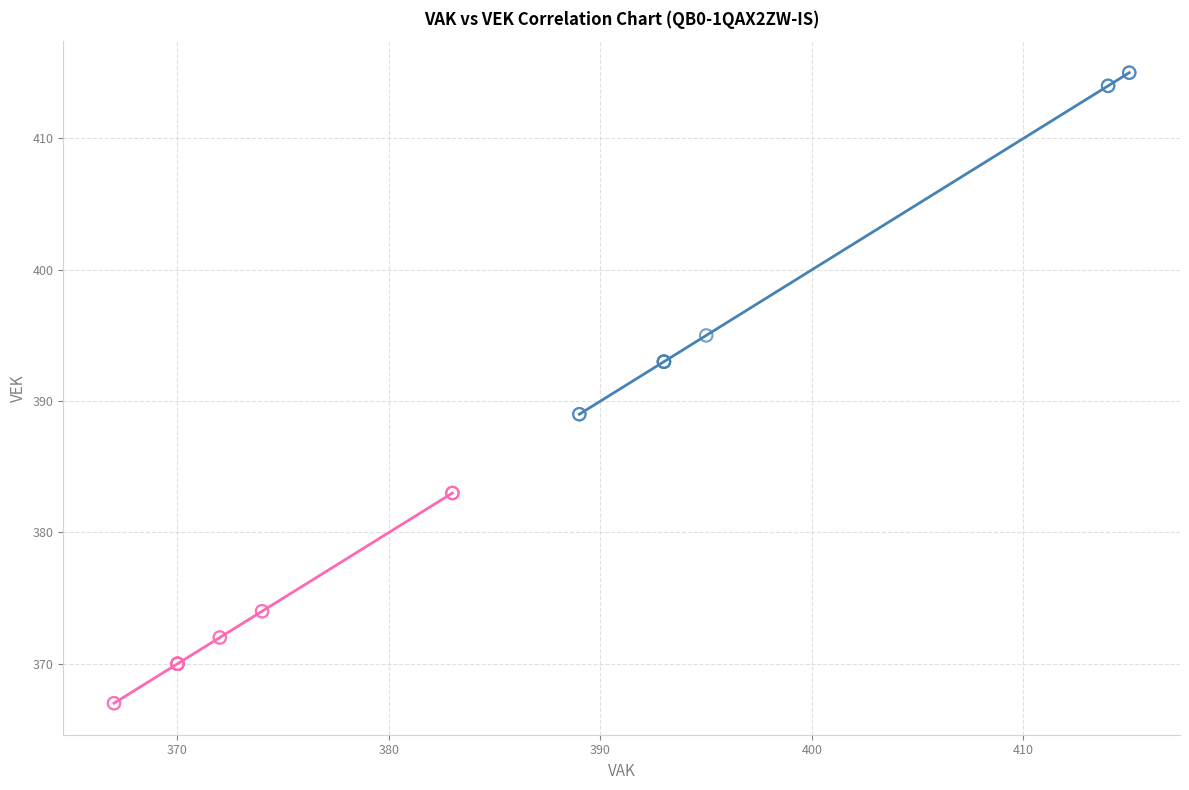

Which series contains the highest Y value?

2022–2023 rounds